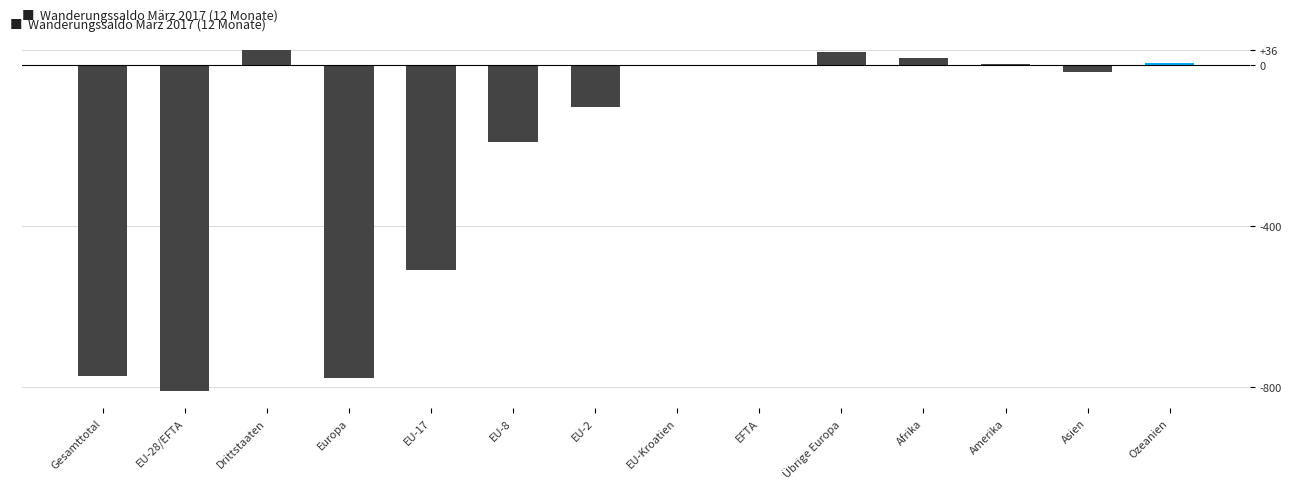

What is the sum of the values at EU-17 and Gesamttotal?

-1283